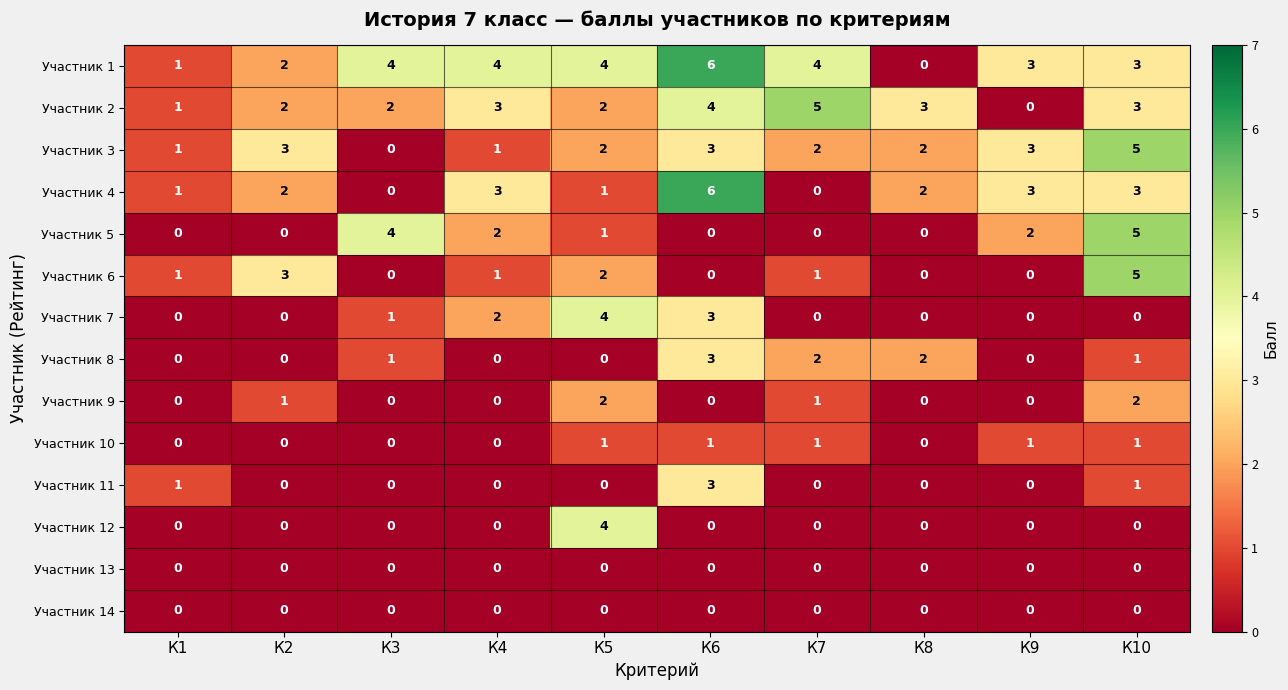

What is the spread (max minus min) of values at К8?

3